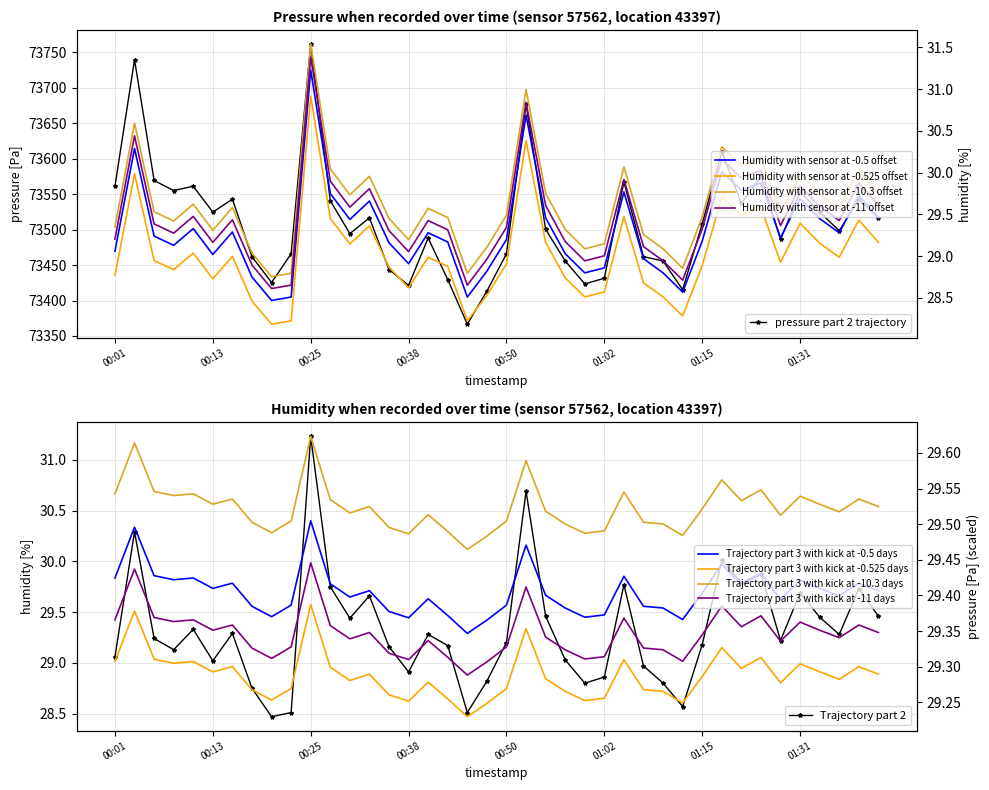

True or false: pressure has more than 1 interior local peaks.

True